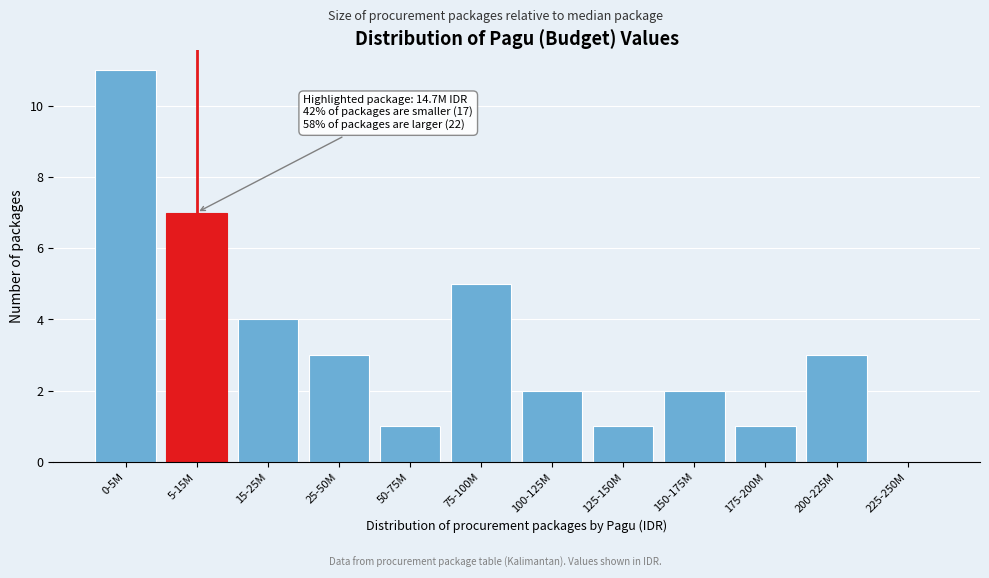

Reading left to right, what are all the values shown in this chart?

0-5M=11	5-15M=7	15-25M=4	25-50M=3	50-75M=1	75-100M=5	100-125M=2	125-150M=1	150-175M=2	175-200M=1	200-225M=3	225-250M=0